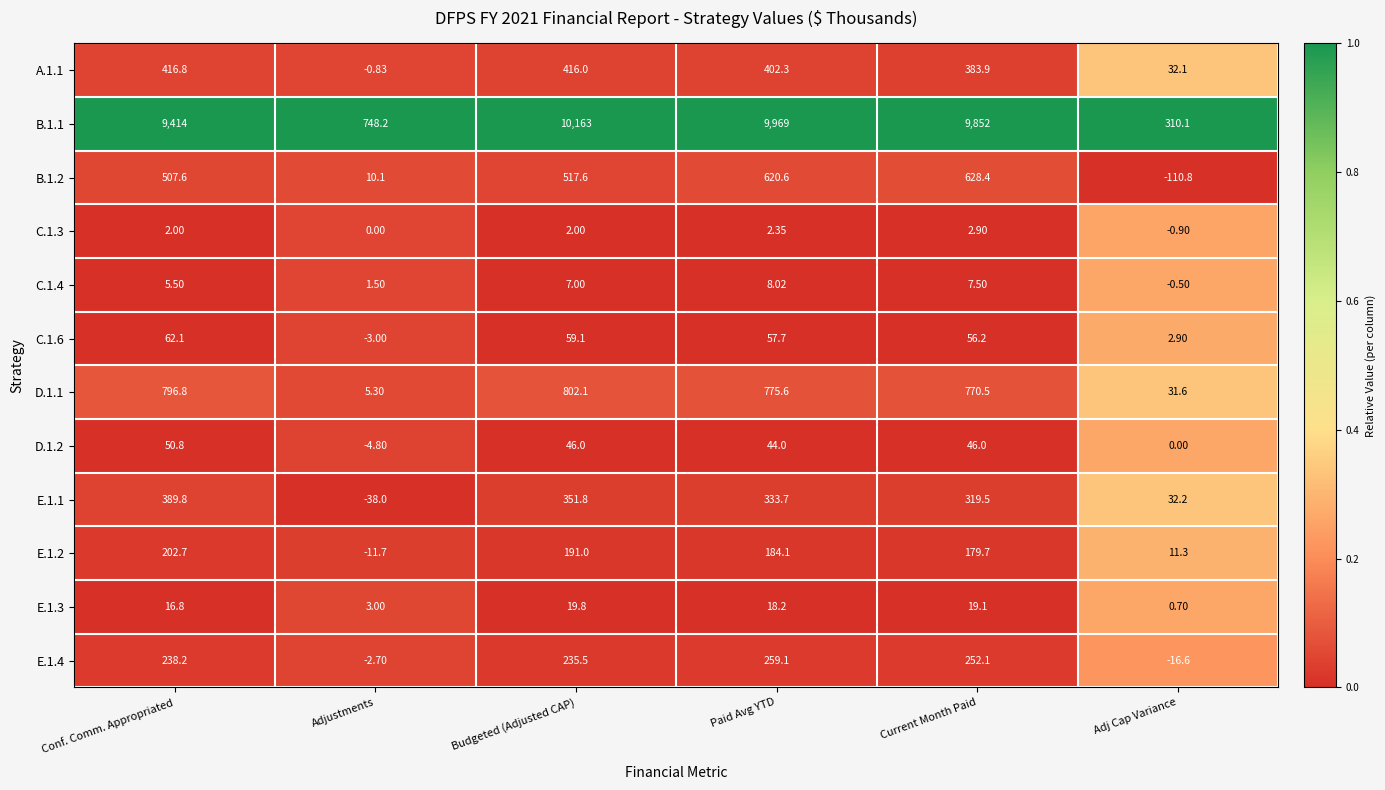

List the labels in order of E.1.4 value, smallest first.

Adj Cap Variance, Adjustments, Budgeted (Adjusted CAP), Conf. Comm. Appropriated, Current Month Paid, Paid Avg YTD